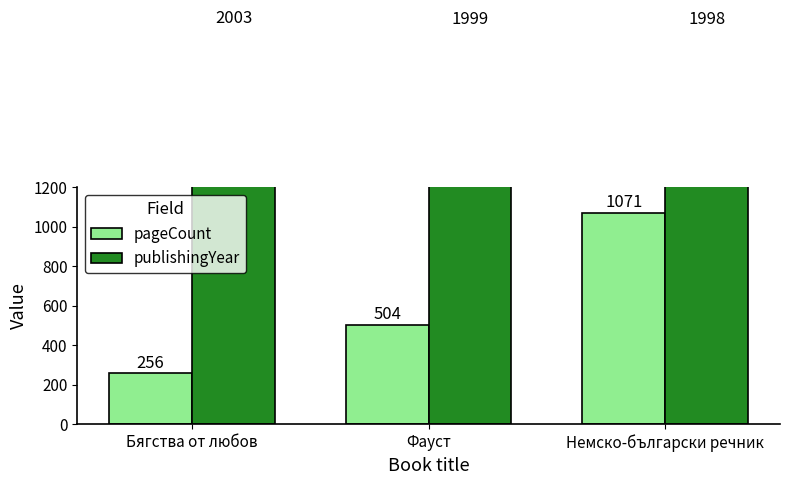

What is the approximate value of pageCount at Фауст, to the nearest 10?

500